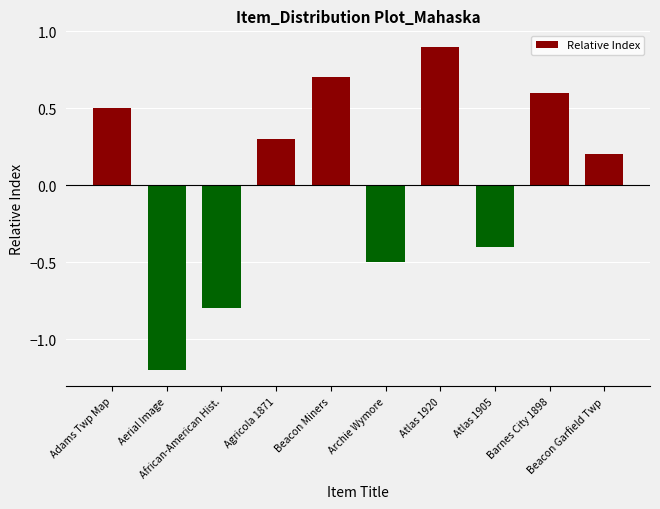

Reading left to right, transcribe all the data shown in this chart.

Adams Twp Map=0.5	Aerial Image=-1.2	African-American Hist.=-0.8	Agricola 1871=0.3	Beacon Miners=0.7	Archie Wymore=-0.5	Atlas 1920=0.9	Atlas 1905=-0.4	Barnes City 1898=0.6	Beacon Garfield Twp=0.2